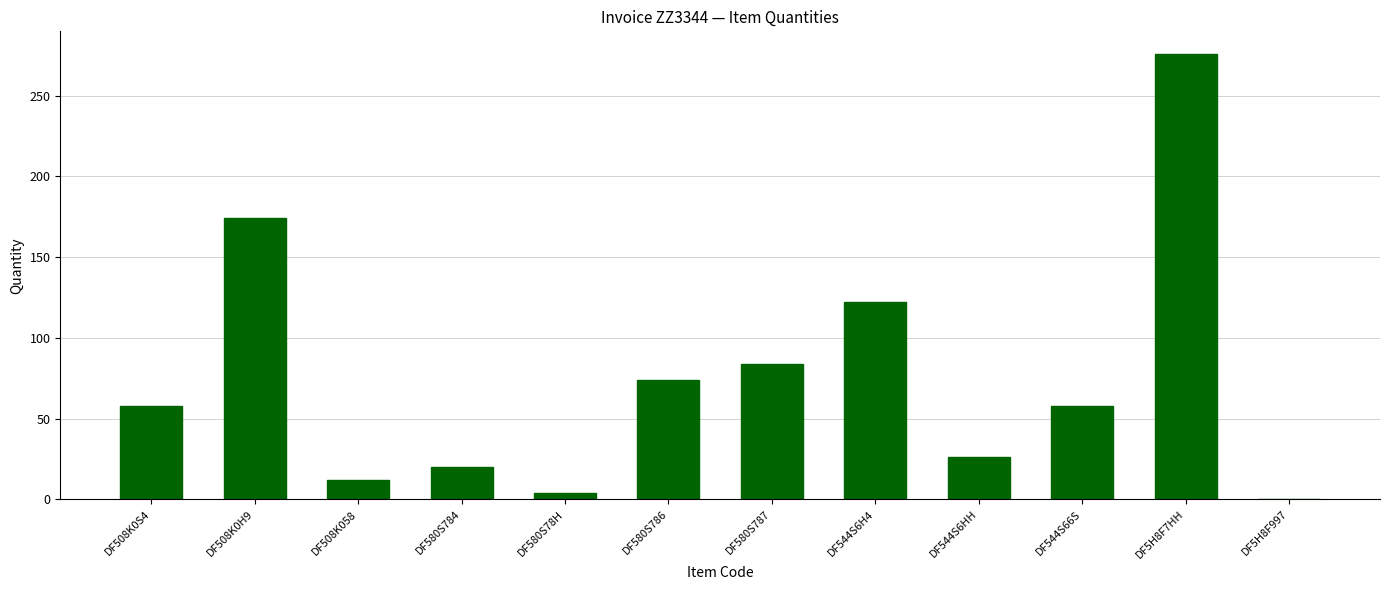

True or false: the data shows 106 at DF5H8F997.

False